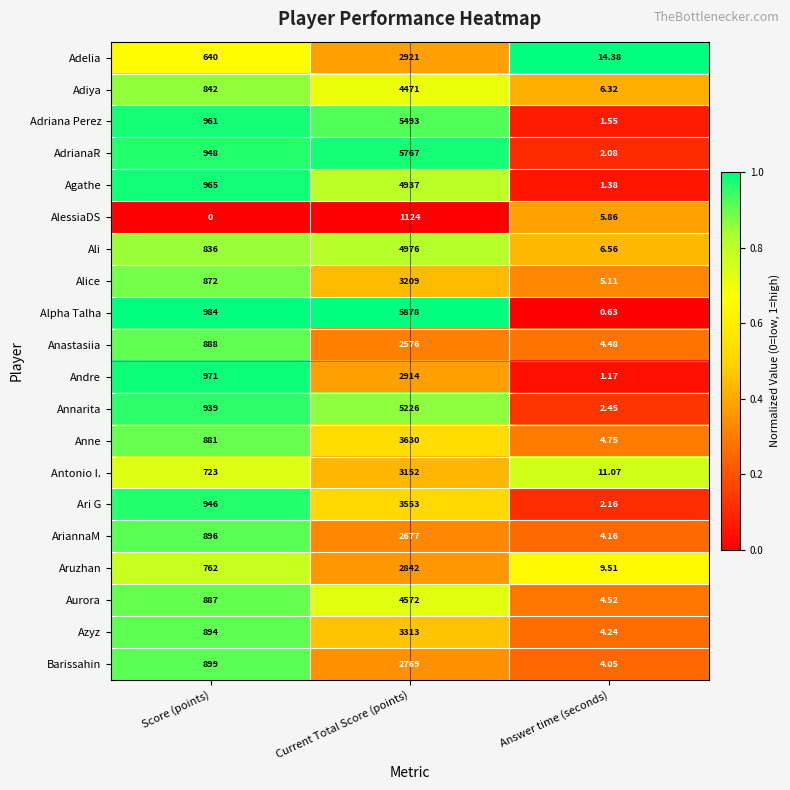

At Answer time (seconds), list the series in order from smallest to largest.

Alpha Talha, Andre, Agathe, Adriana Perez, AdrianaR, Ari G, Annarita, Barissahin, AriannaM, Azyz, Anastasiia, Aurora, Anne, Alice, AlessiaDS, Adiya, Ali, Aruzhan, Antonio I., Adelia